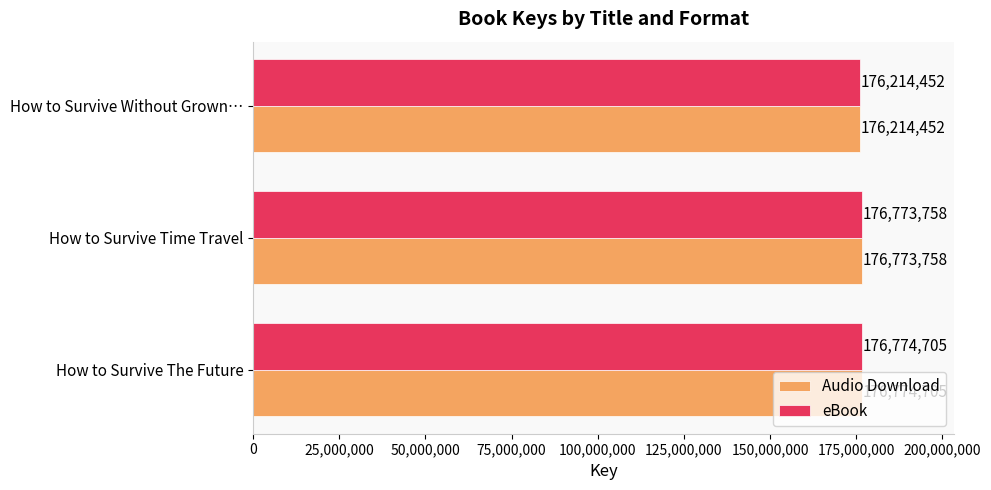

What are all the series names shown in the legend?

Audio Download, eBook